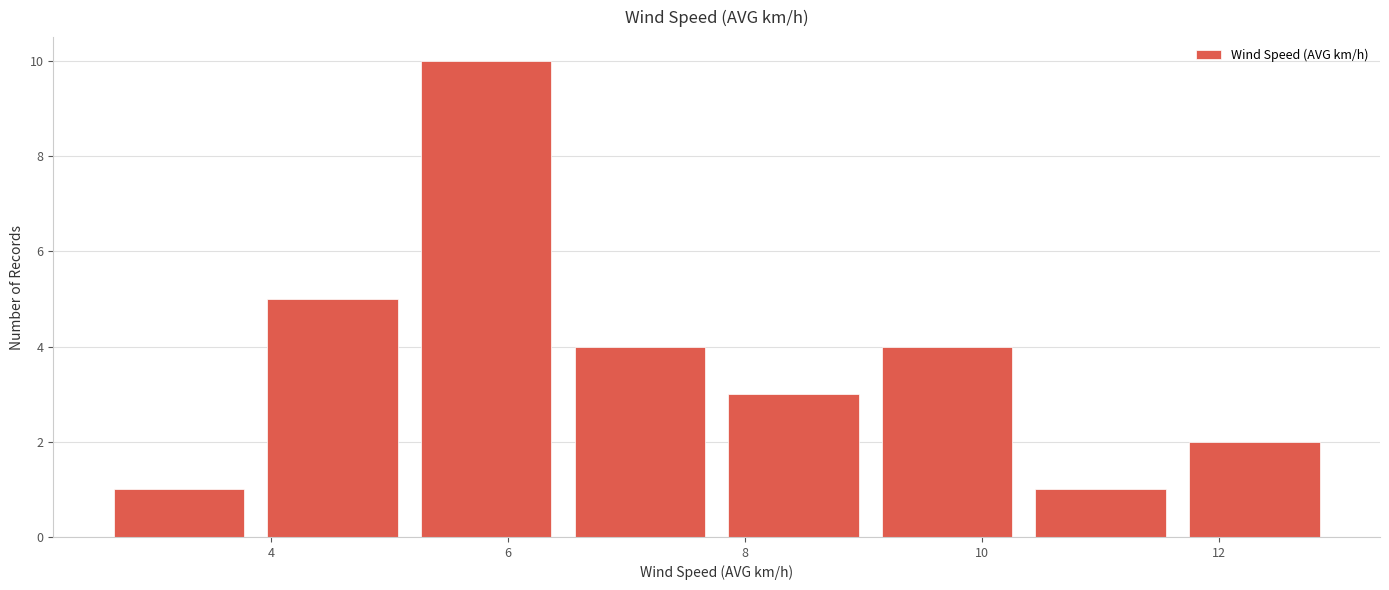

Over which range of the x-axis is the bar tallest?

5.2 to 6.4